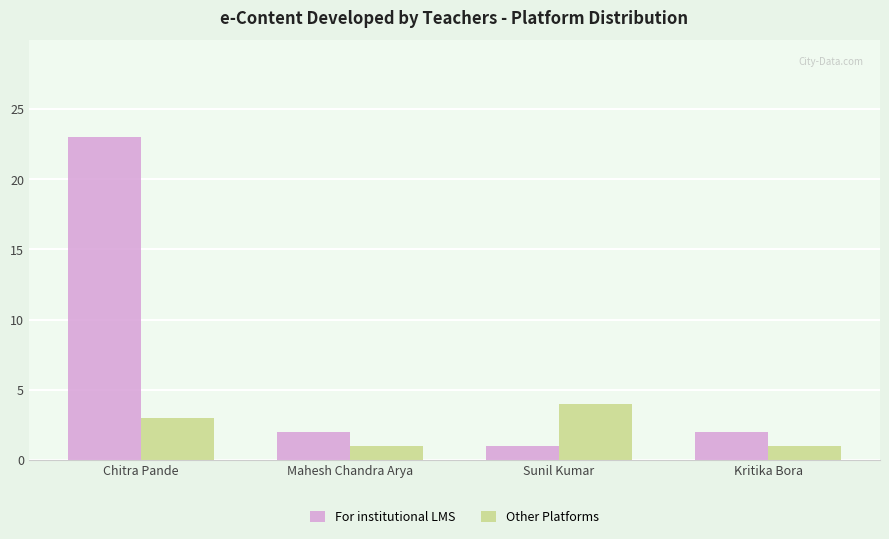

What is the lowest value of the Other Platforms series?

1